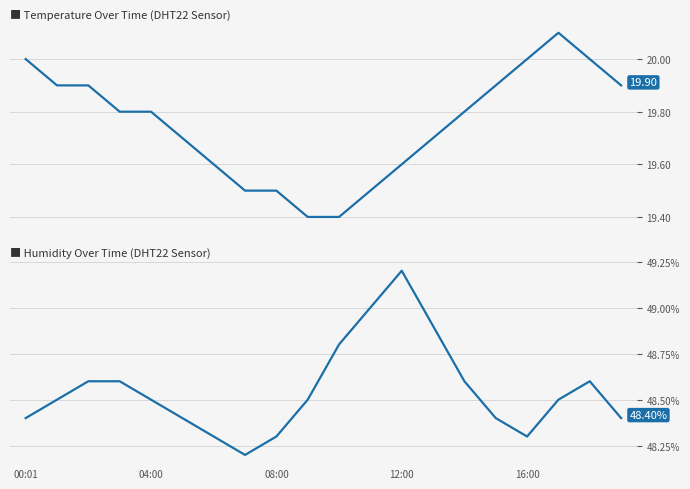

True or false: temperature has a value of 19.6 at 12:00.

True